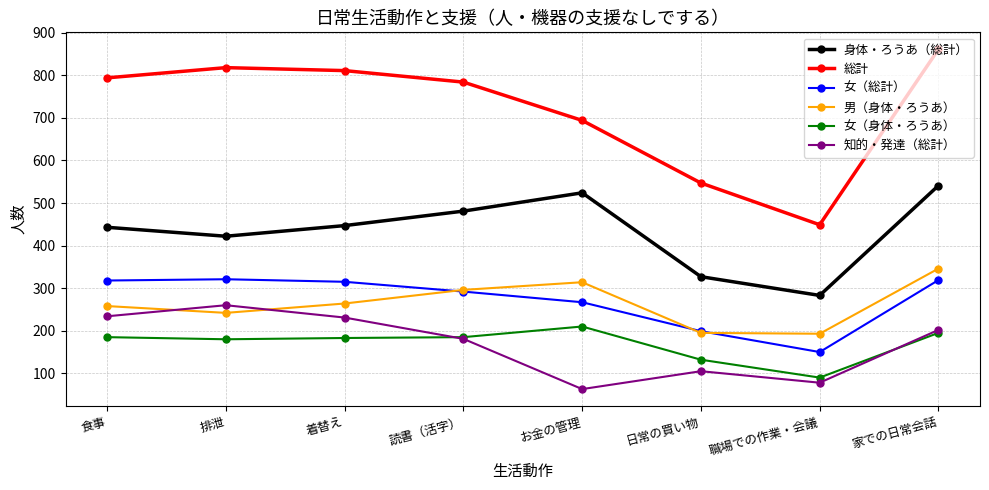

In 総計, how many points are lower than both neighbors (excluding endpoints)?

1